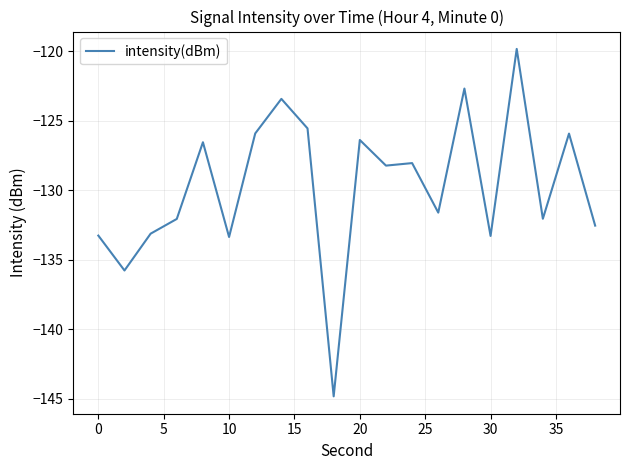

What is the greatest value displayed?

-119.8